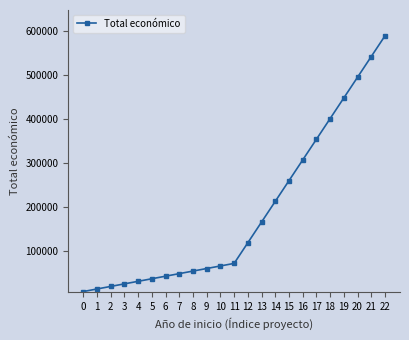

What is the change in value from 9 to 16?

+246310.0